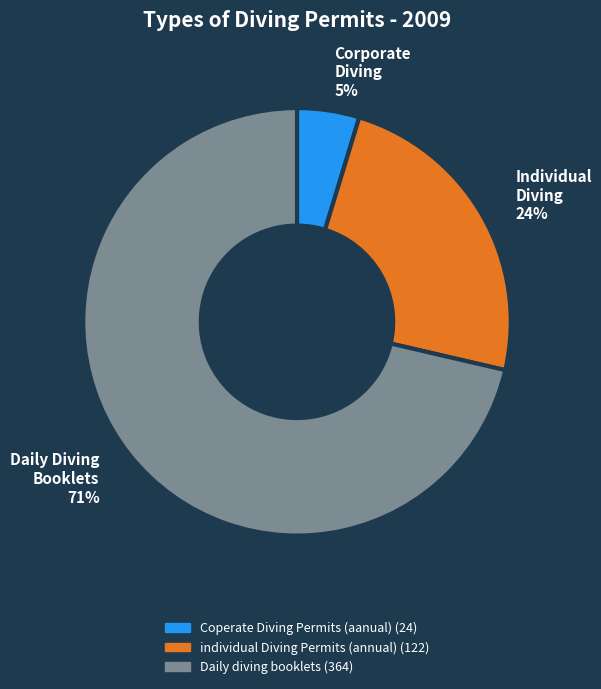

Rank the categories by value from lowest to highest.

Coperate Diving Permits (aanual), individual Diving Permits (annual), Daily diving booklets